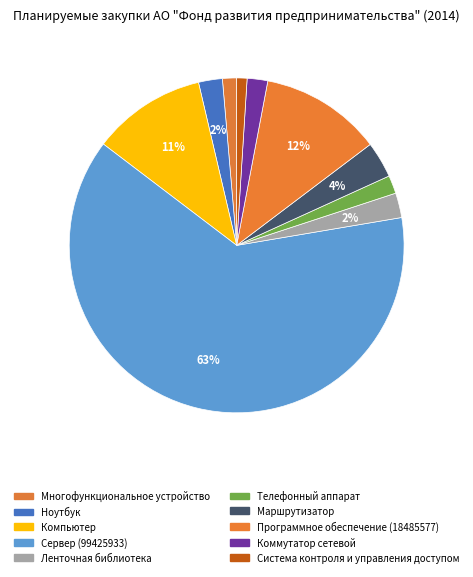

How many segments does this pie chart have?

10